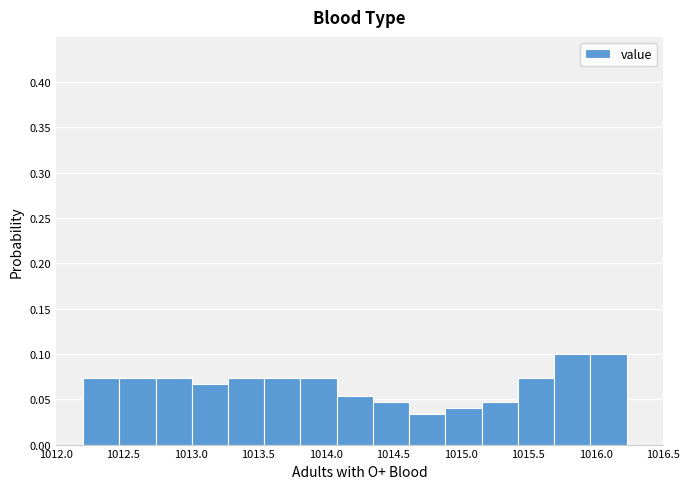

Reading left to right, transcribe this chart: for each bar, give the range it covers on the x-axis and its height. Neither the bar edges nor the heights are printed on the chart, so give them approximately, as read against the axes.

1012.20 to 1012.45: 0.075
1012.45 to 1012.75: 0.075
1012.75 to 1013.00: 0.075
1013.00 to 1013.25: 0.065
1013.25 to 1013.55: 0.075
1013.55 to 1013.80: 0.075
1013.80 to 1014.10: 0.075
1014.10 to 1014.35: 0.055
1014.35 to 1014.60: 0.045
1014.60 to 1014.90: 0.035
1014.90 to 1015.15: 0.040
1015.15 to 1015.40: 0.045
1015.40 to 1015.70: 0.075
1015.70 to 1015.95: 0.100
1015.95 to 1016.25: 0.100